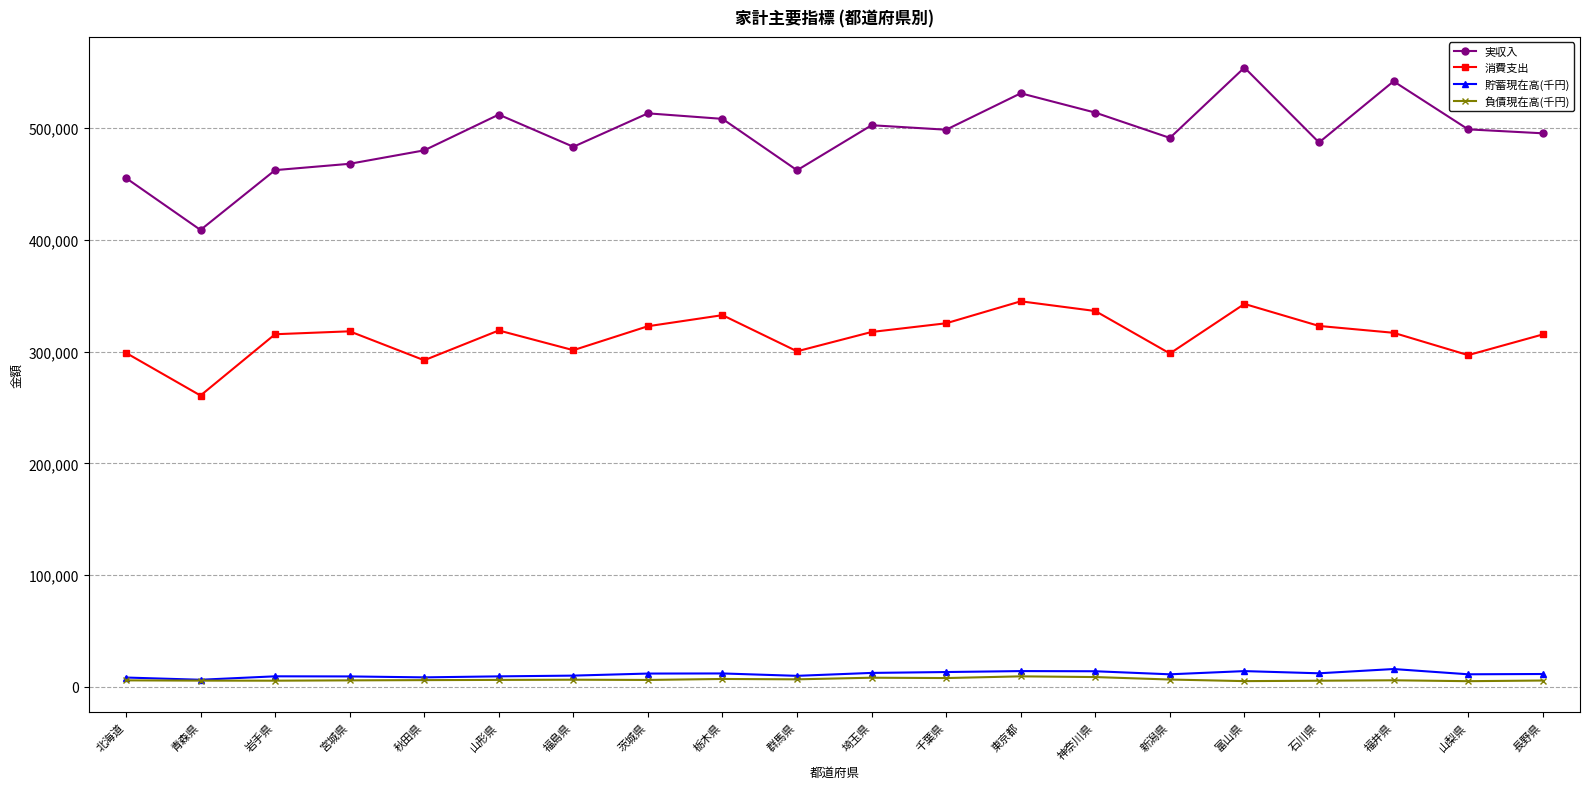

The value of 消費支出 at 秋田県 is 139098. True or false?

False